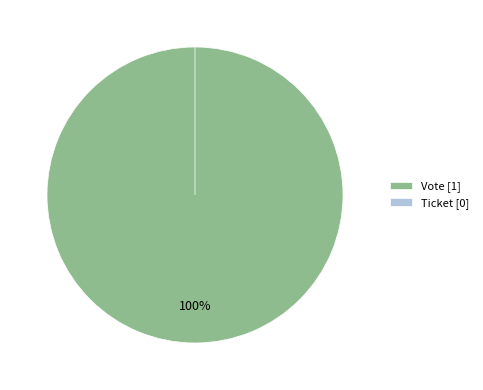

What is the change in value from Vote to Ticket?

-1